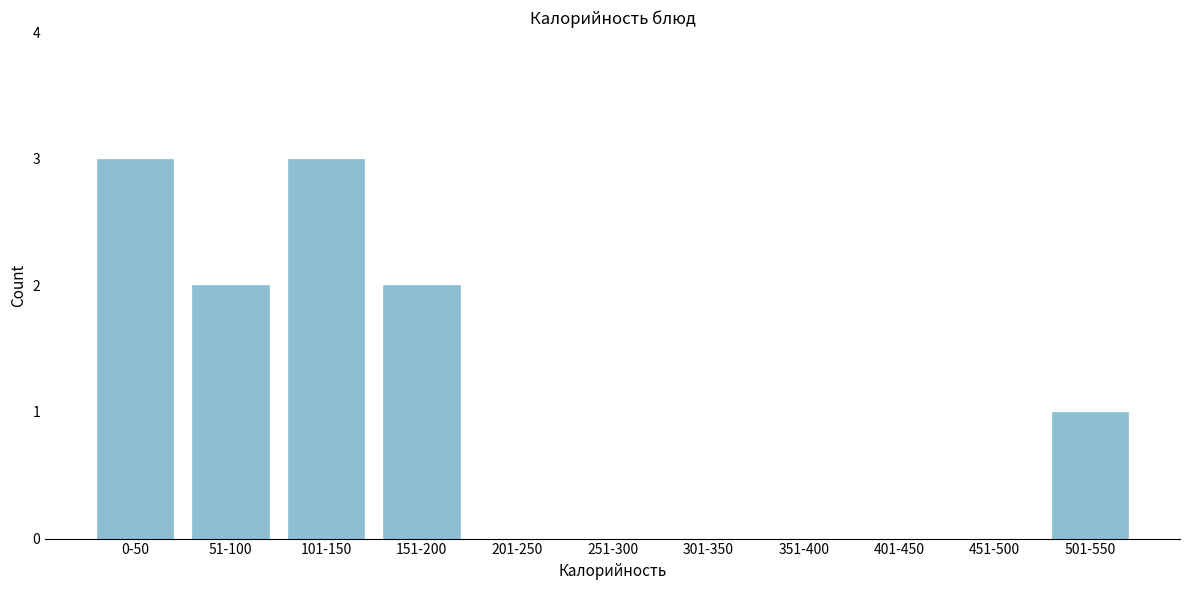

Reading left to right, extract all data points from this chart.

0-50=3	51-100=2	101-150=3	151-200=2	201-250=0	251-300=0	301-350=0	351-400=0	401-450=0	451-500=0	501-550=1